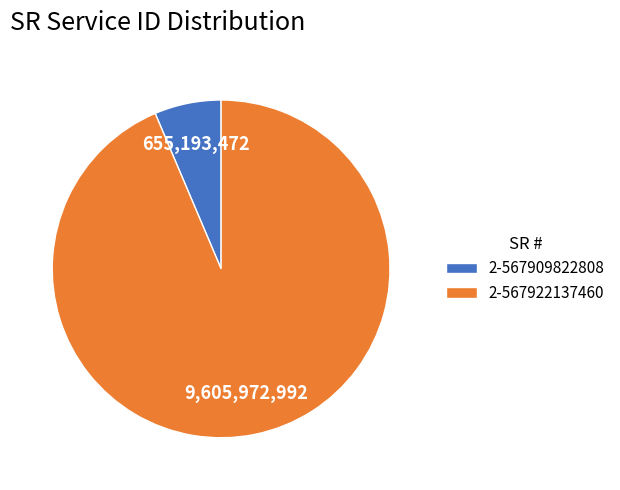

Which category has the smallest portion of the pie?

2-567909822808